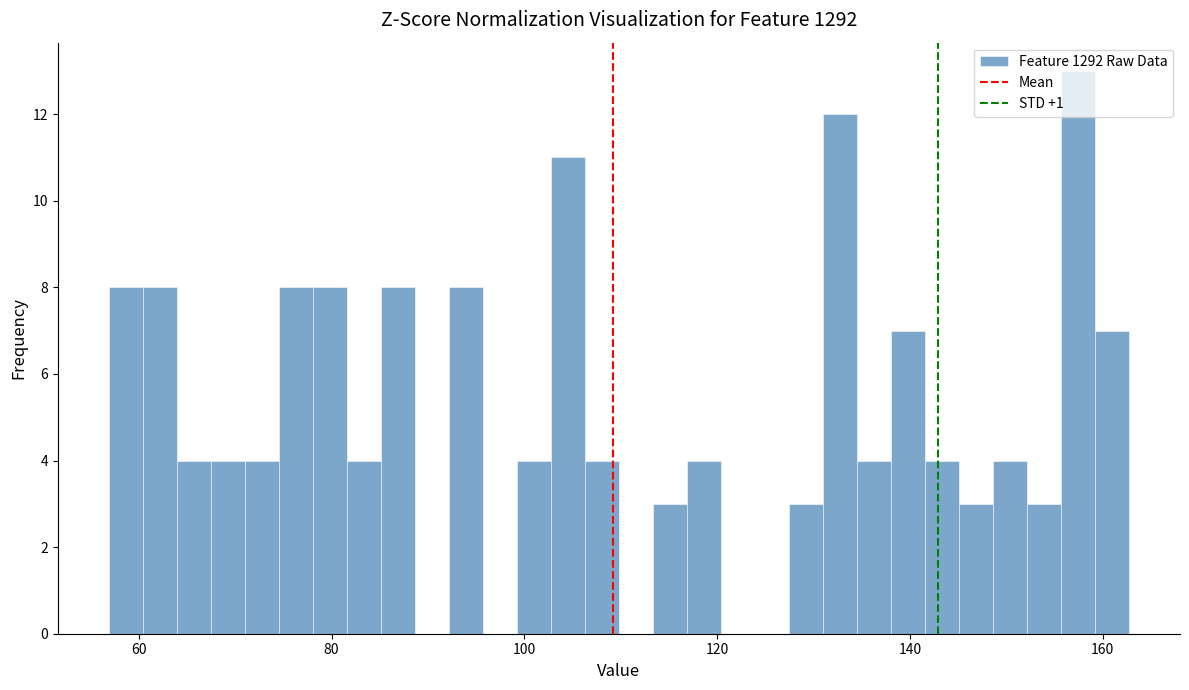

Read against the x-axis, roughly where is the centre of the tallest bar?

158